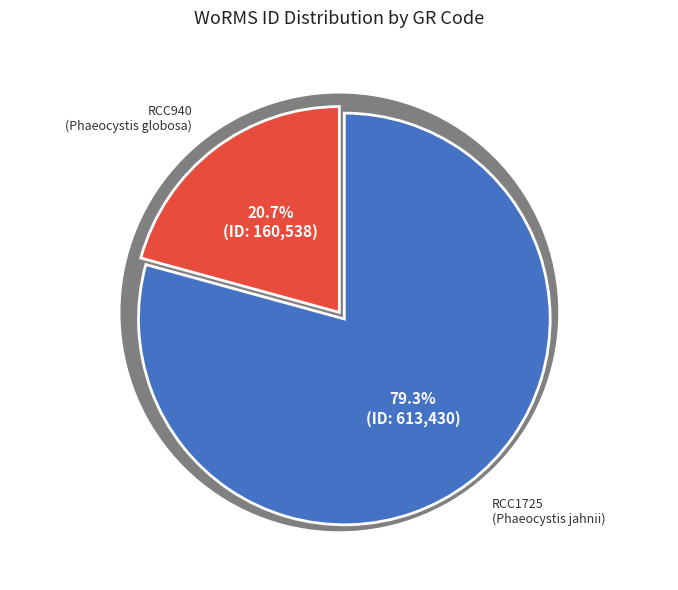

To the nearest percent, what is the combined percentage of RCC940 and RCC1725?

100%